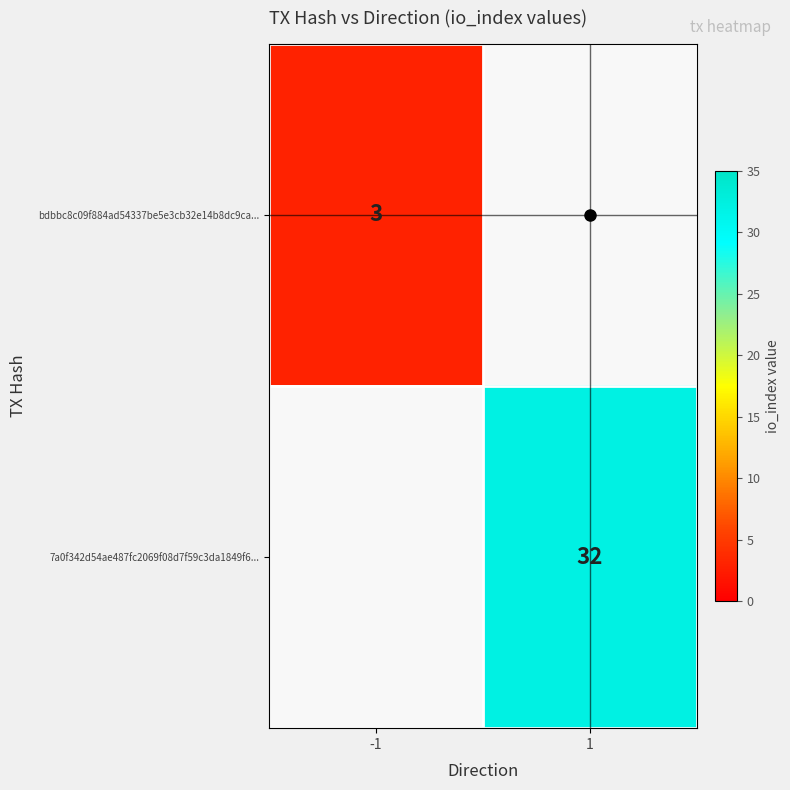

True or false: 7a0f342d54ae487fc2069f08d7f59c3da1849f6... has a value of 17 at 1.

False